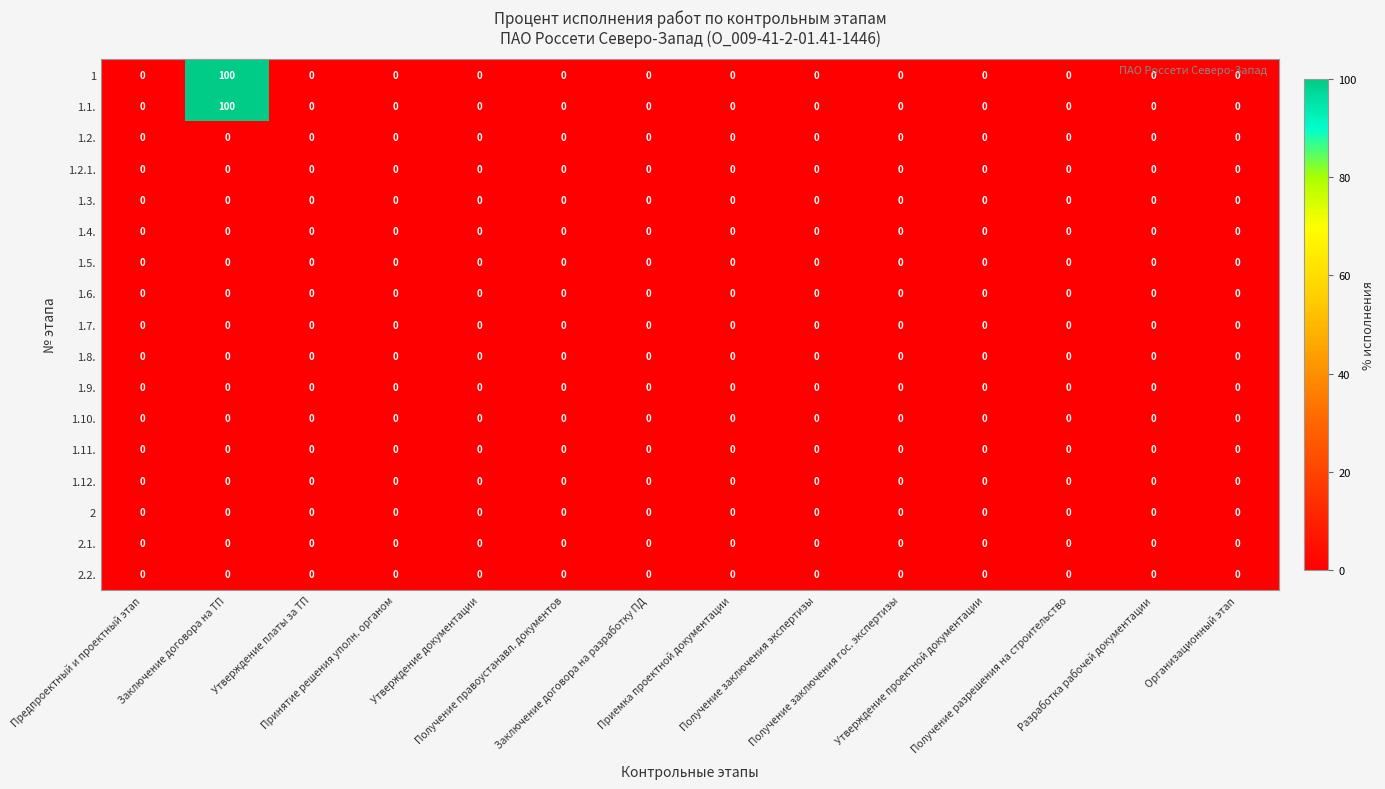

At which category is the sum across all series the highest?

Заключение договора на ТП